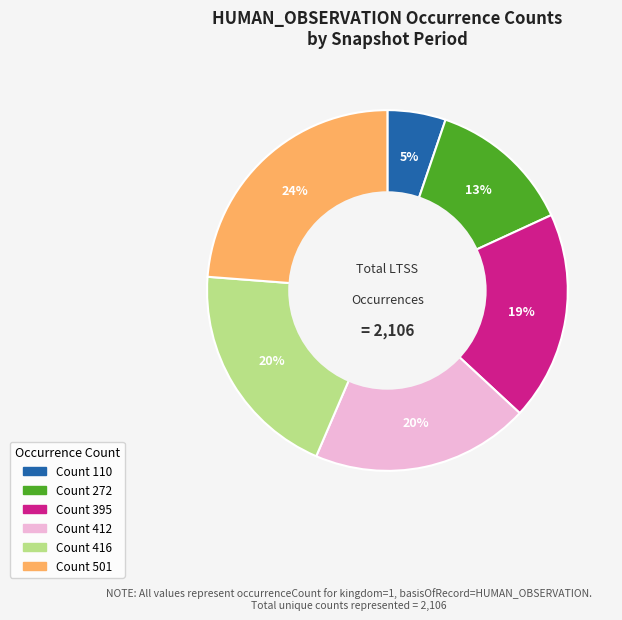

Does any single category account for the majority?

No